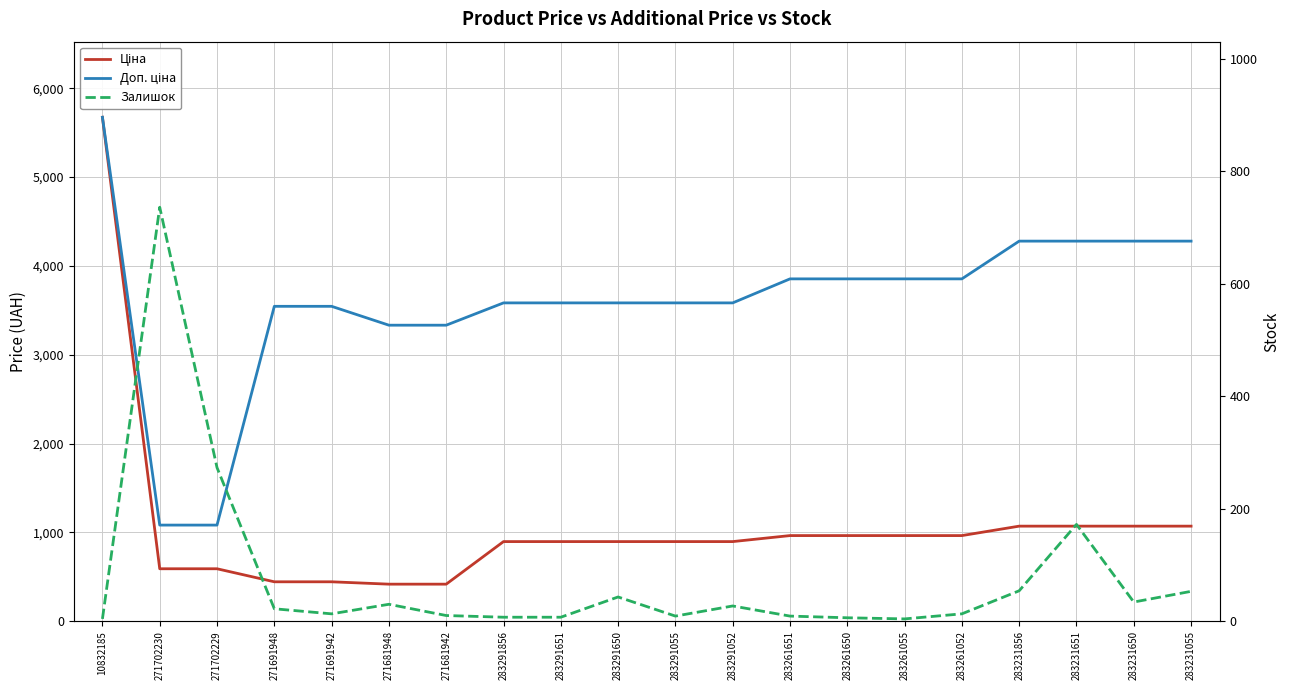

What is the label of the 20th point from the left?

283231055